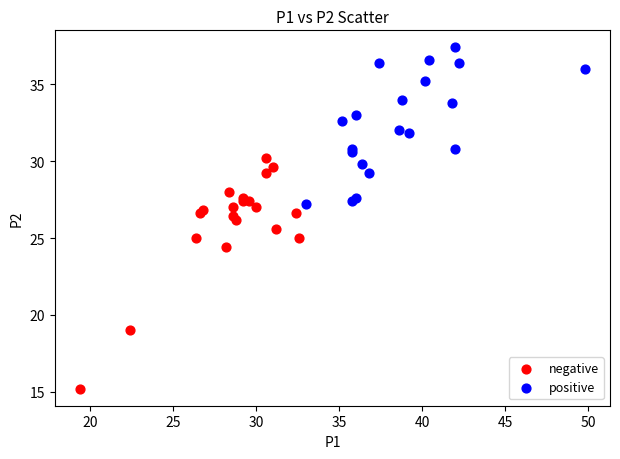

Which series reaches the maximum Y coordinate?

positive